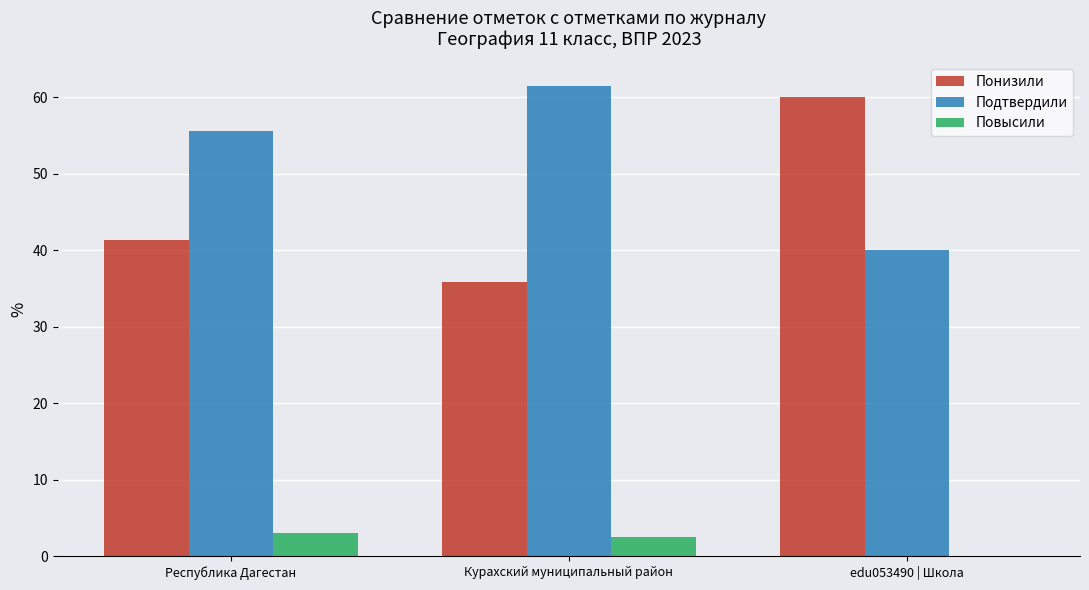

What is the sum of the Повысили values at Курахский муниципальный район and Республика Дагестан?

5.6